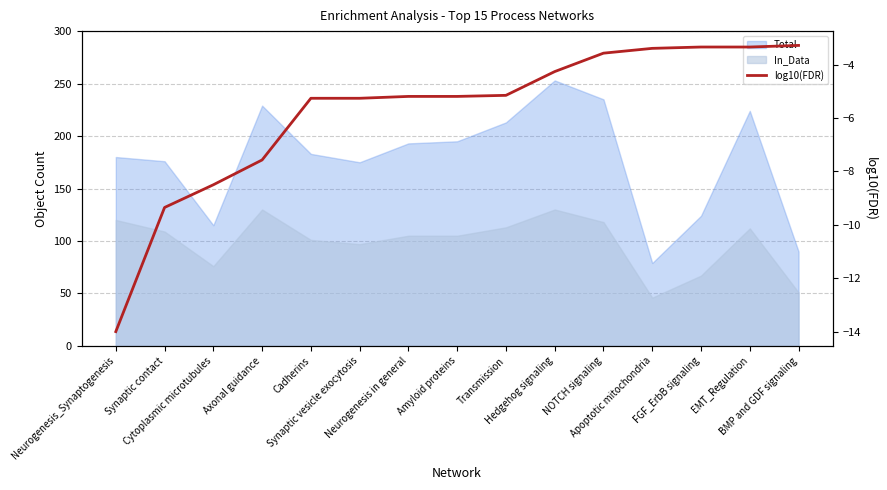

What position from the left is Hedgehog signaling?

10